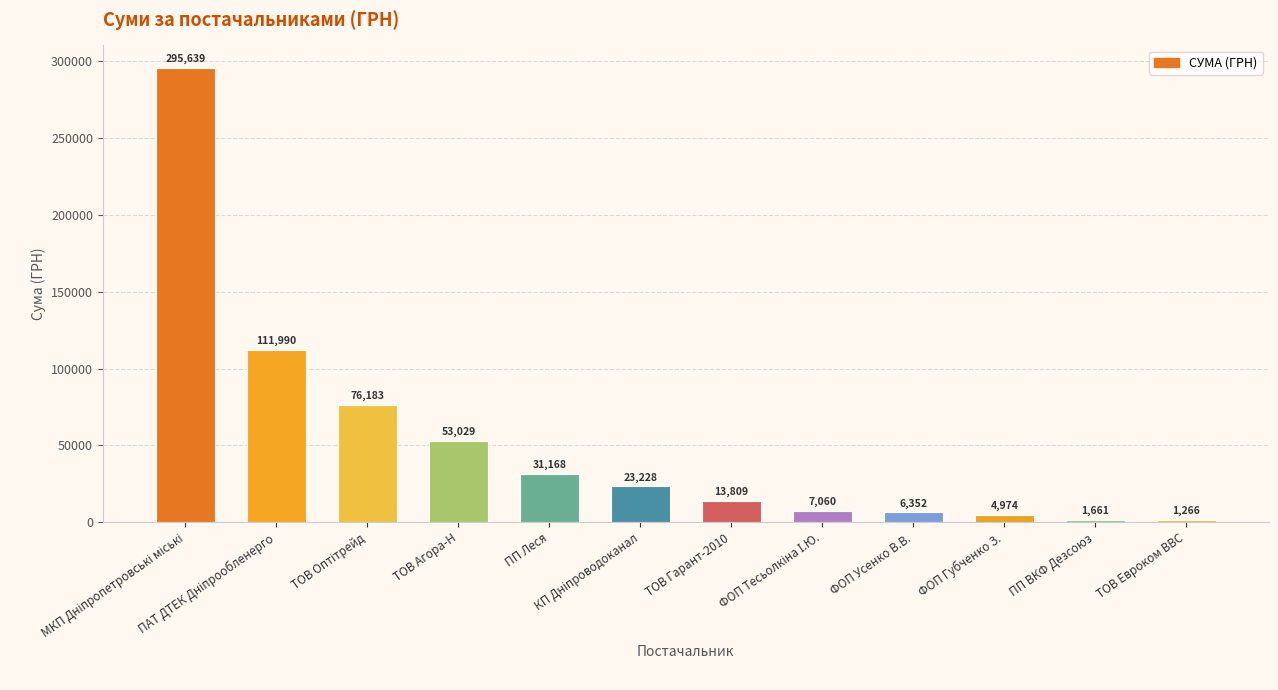

What is the maximum value shown in the chart?

295638.6